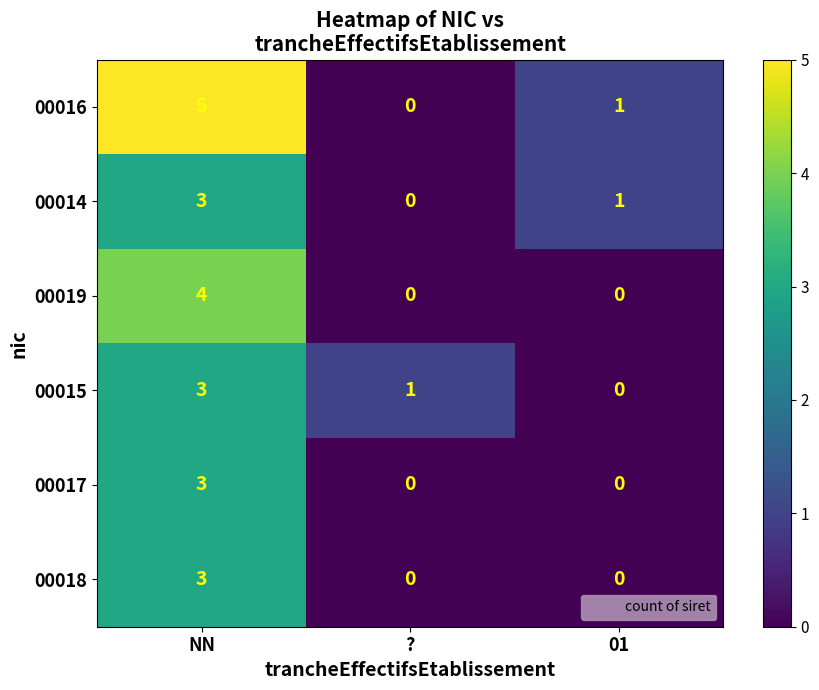

Which series changed the most between NN and ??

00016